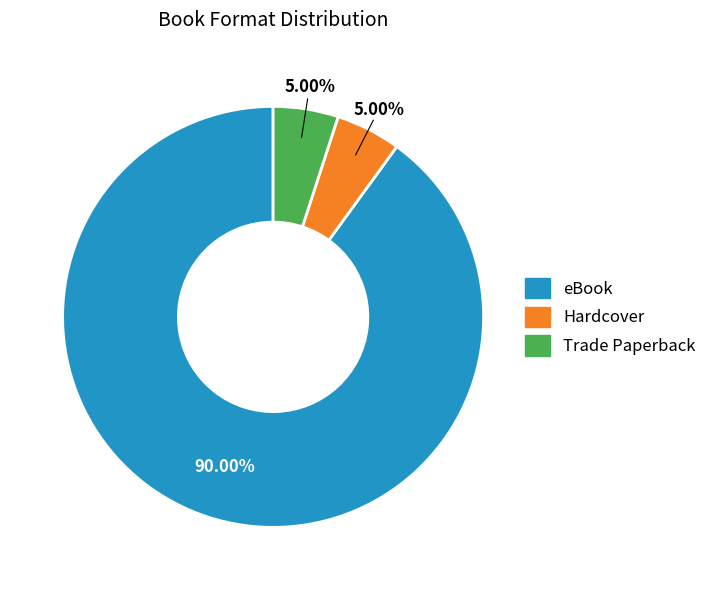

Which has a higher value, eBook or Trade Paperback?

eBook